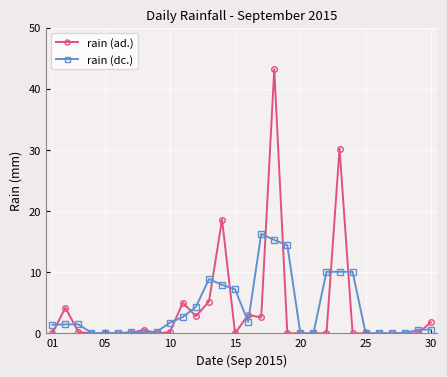

Which series has the largest range (max minus min)?

rain (ad.)